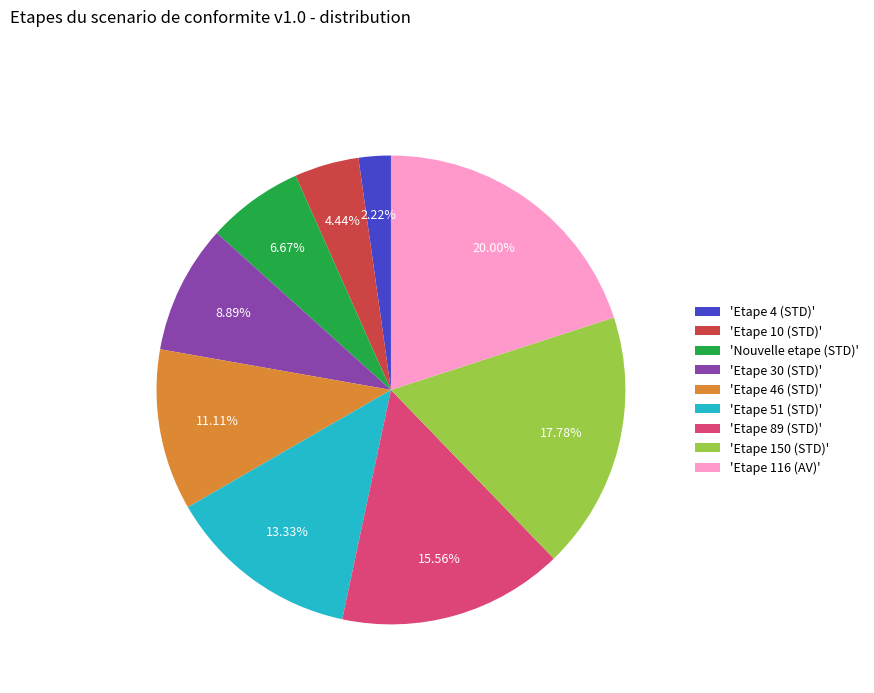

Count the number of slices in the pie.

9